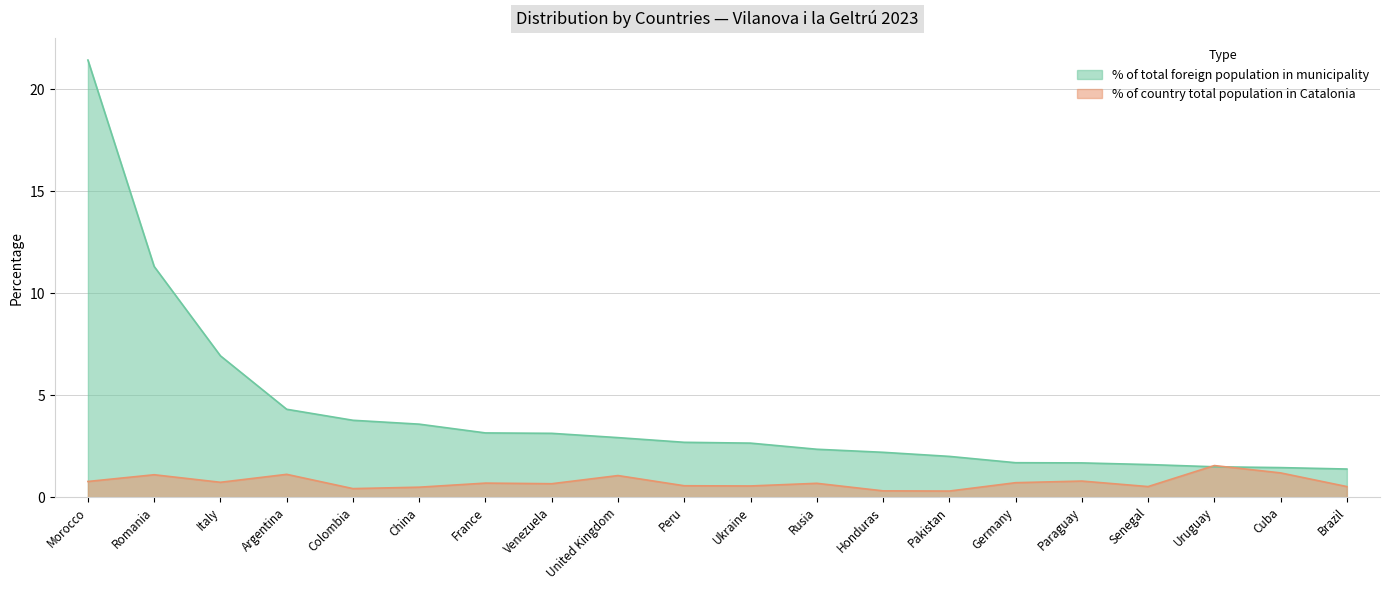

What is the value of the % of country total population in Catalonia point at the 14th from the left?

0.3